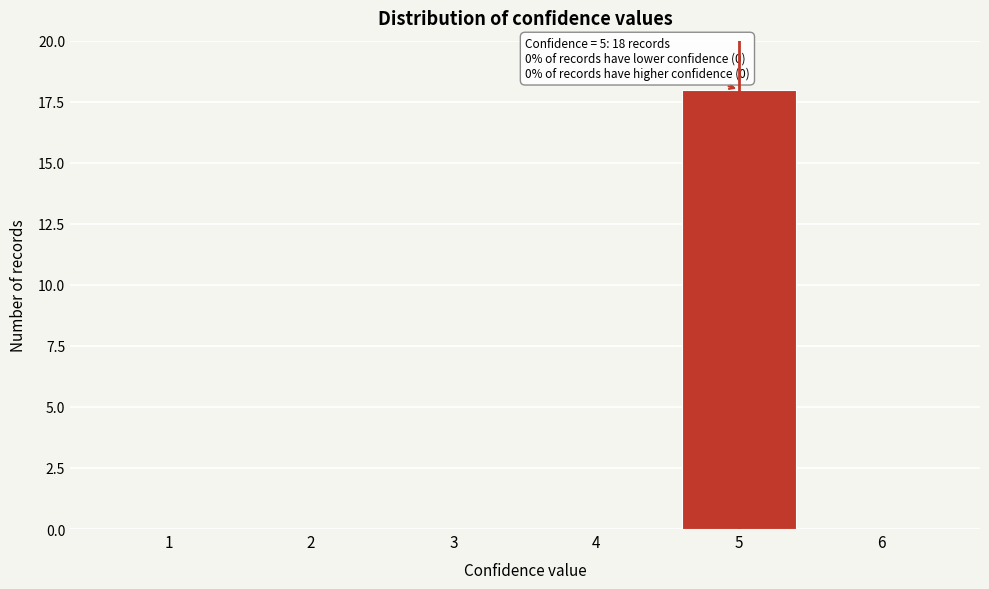

Reading left to right, transcribe all the data shown in this chart.

1=0	2=0	3=0	4=0	5=18	6=0